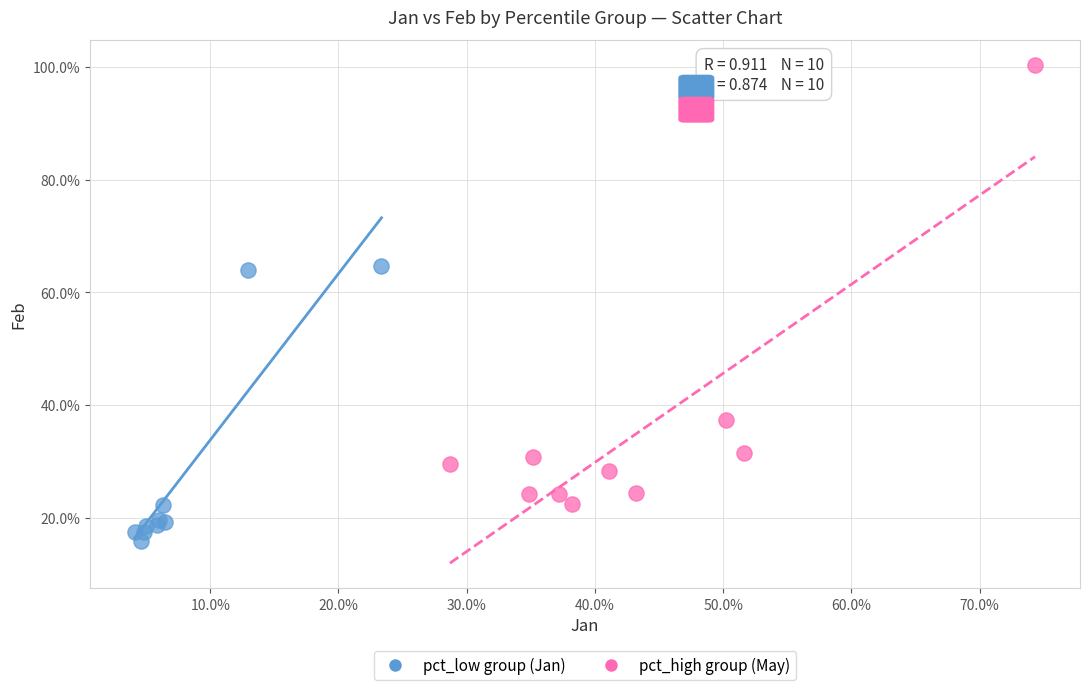

Which series reaches the maximum Y coordinate?

pct_high group (May)